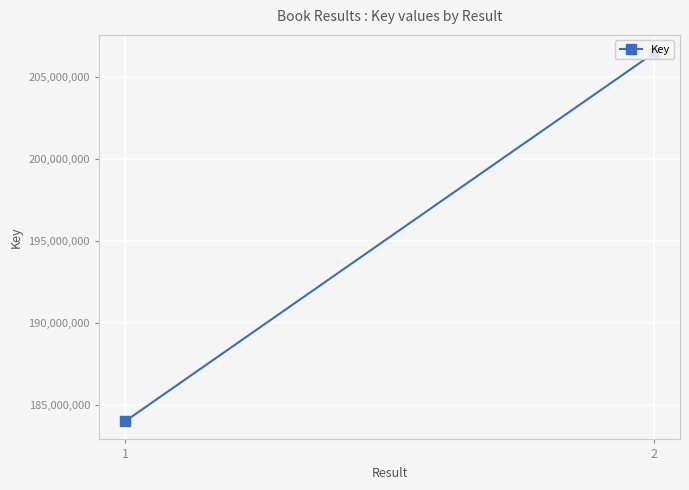

What is the minimum value shown in the chart?

184052001